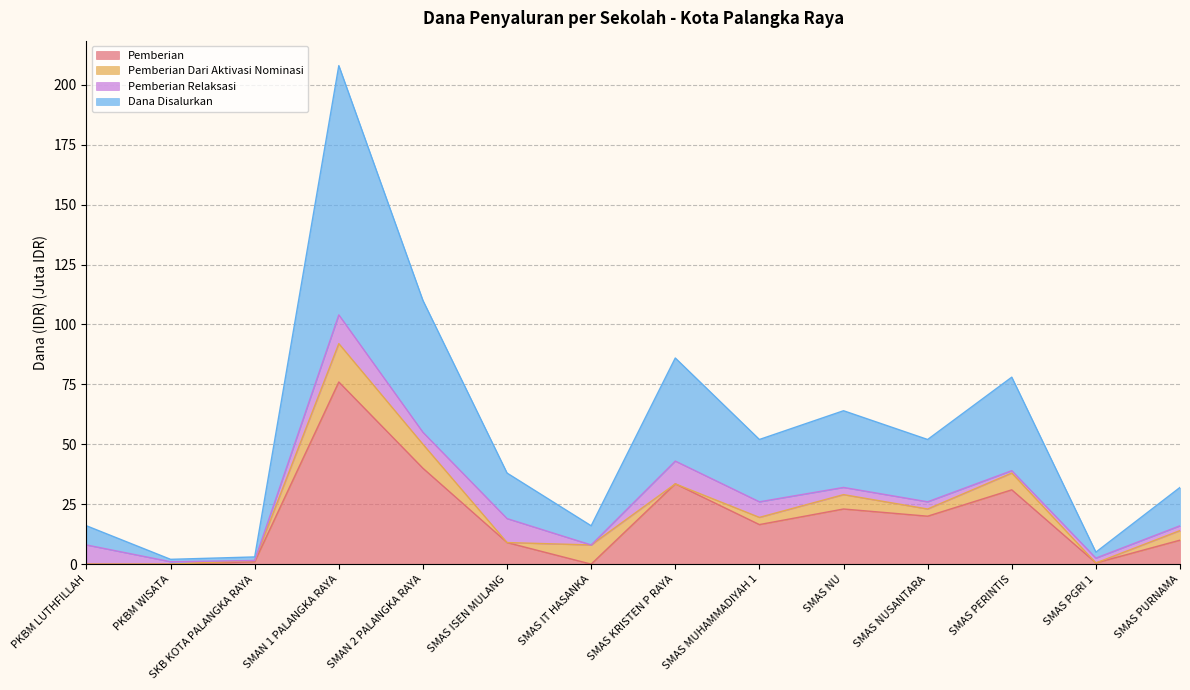

Is the value of Pemberian at SMAN 2 PALANGKA RAYA greater than the value of Disalurkan (Siswa) at PKBM WISATA?

Yes